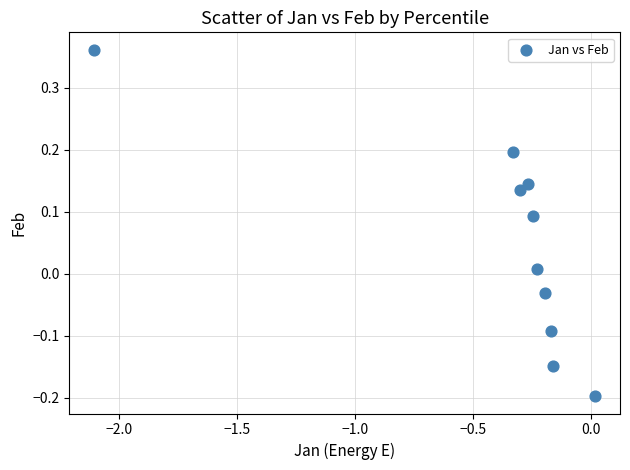

What is the range of Y values (max minus min)?

0.6